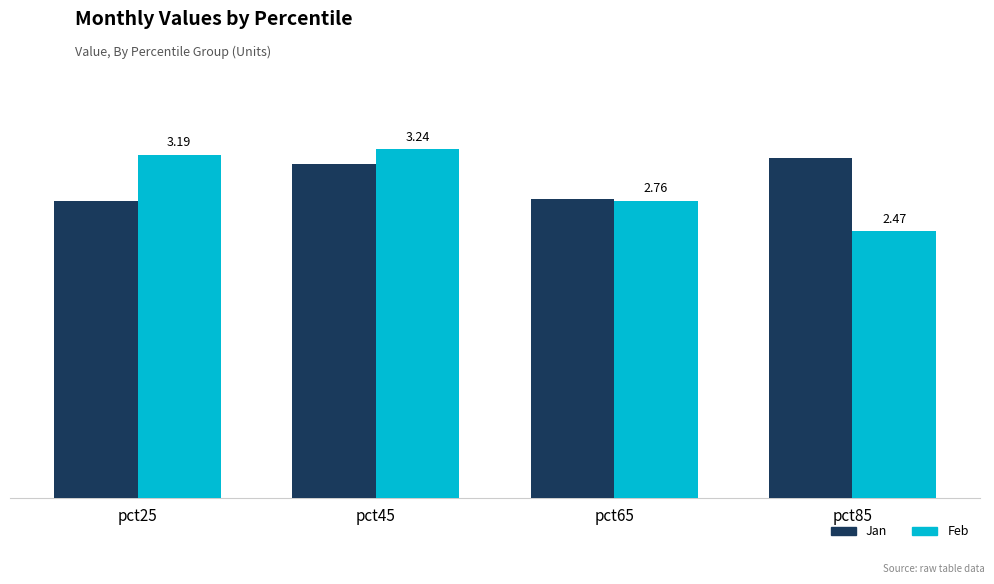

At which category is the sum across all series the highest?

pct45